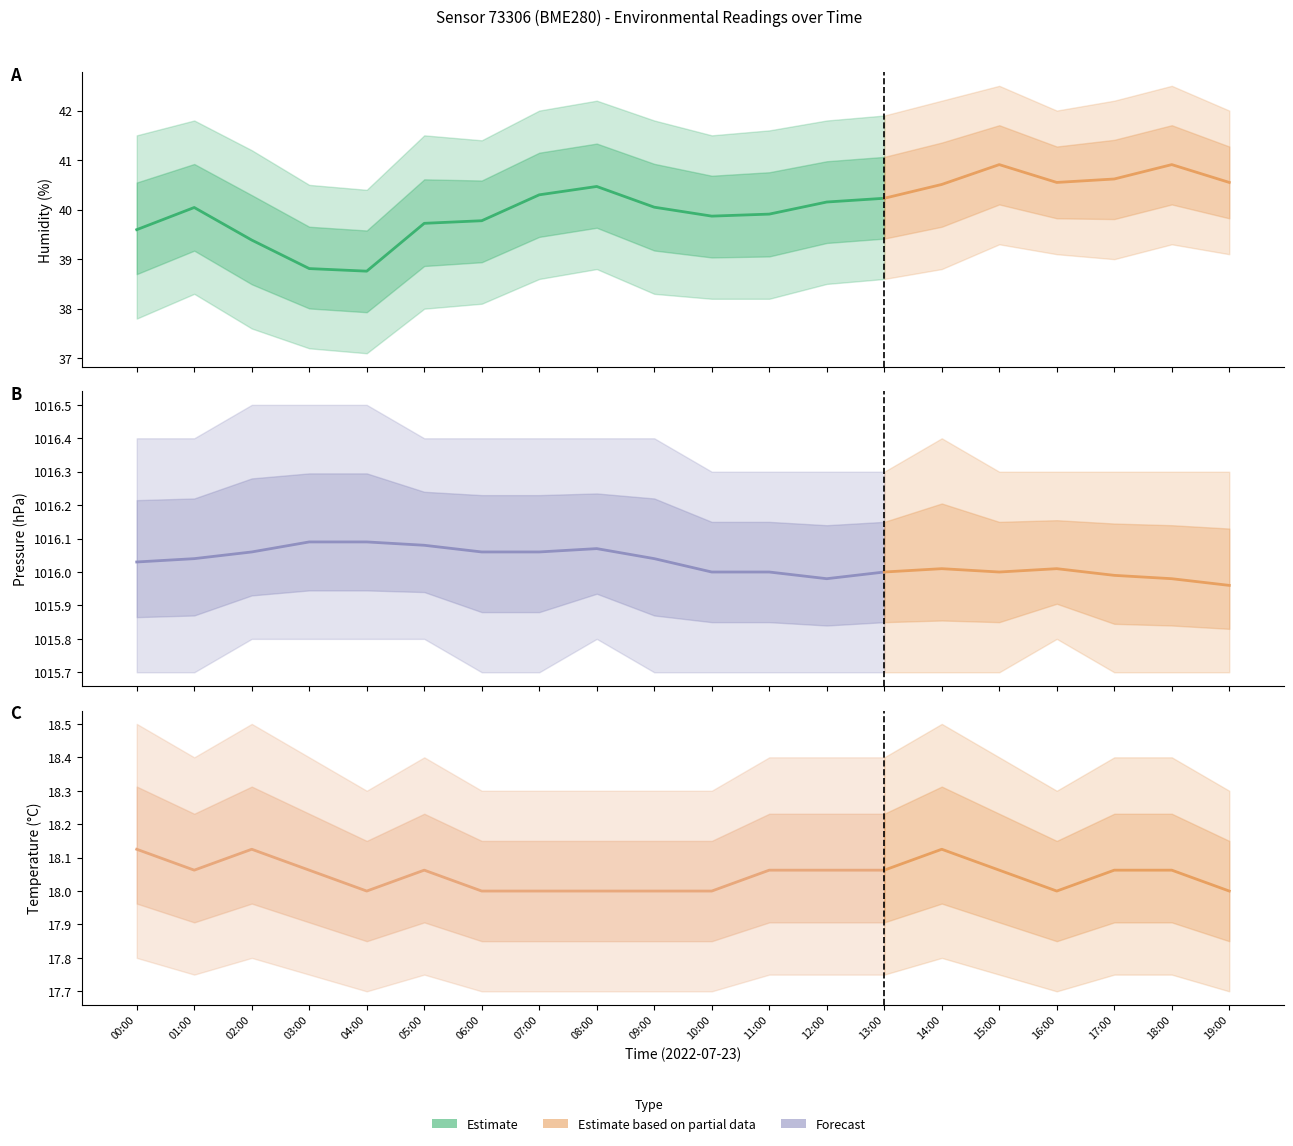

The value of humidity at 01:00 is 40.0. True or false?

True